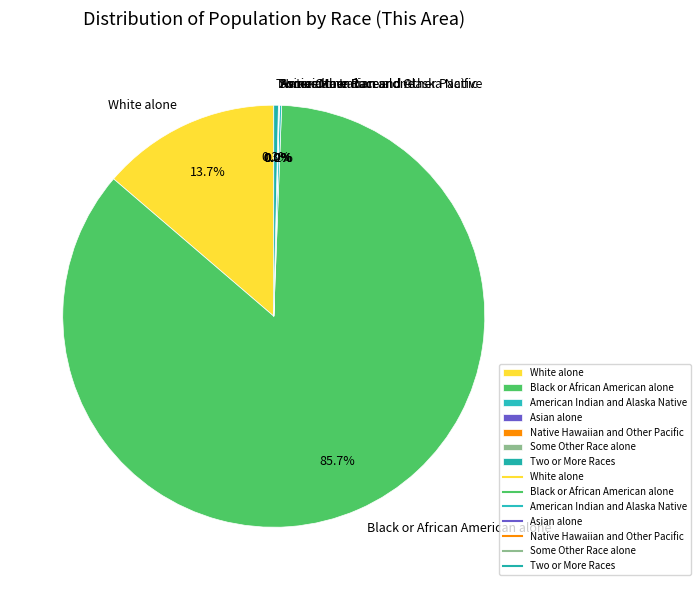

Which category has the biggest portion of the pie?

Black or African American alone